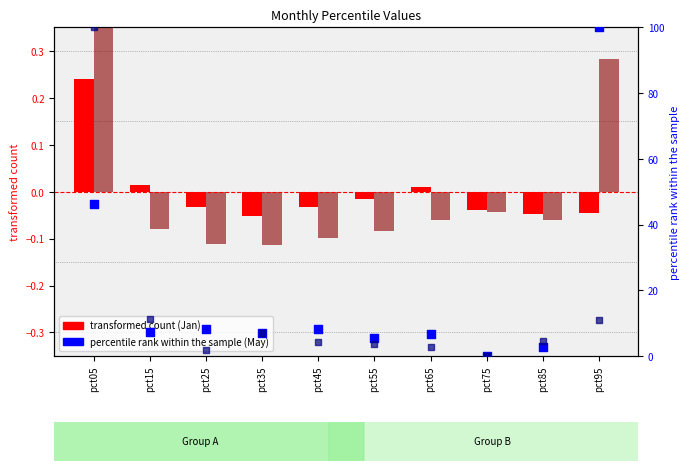

What is the total value across all series at pct05?

146.8